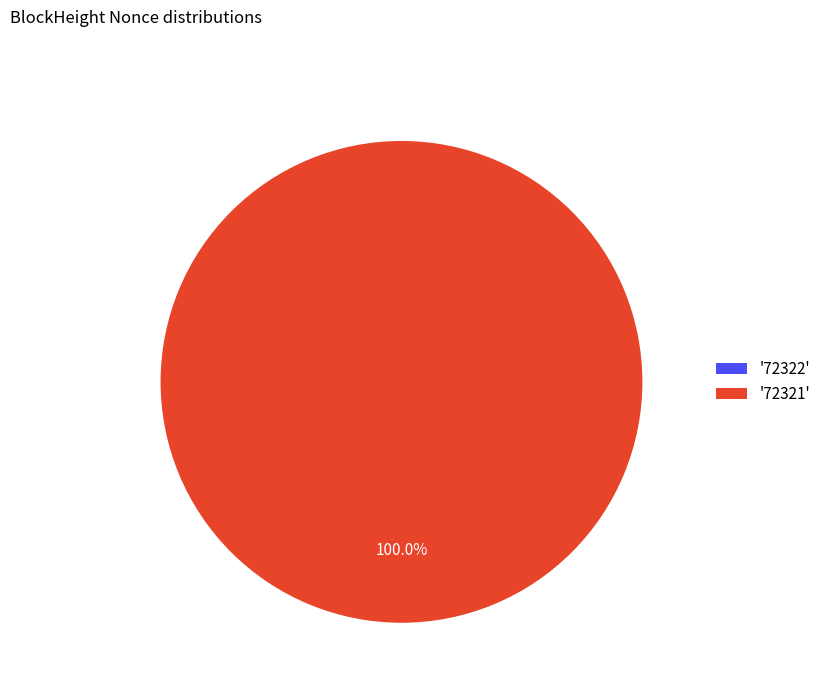

Is it true that 72322 is 0% of the pie?

True